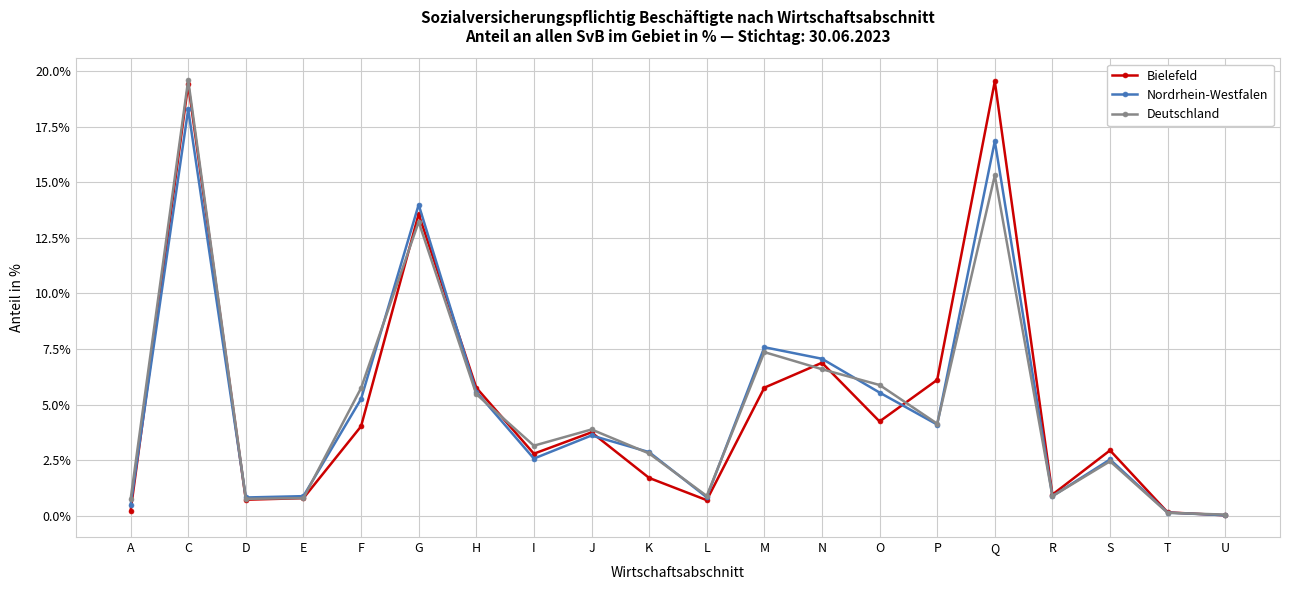

What is the label of the 15th point from the left?

P